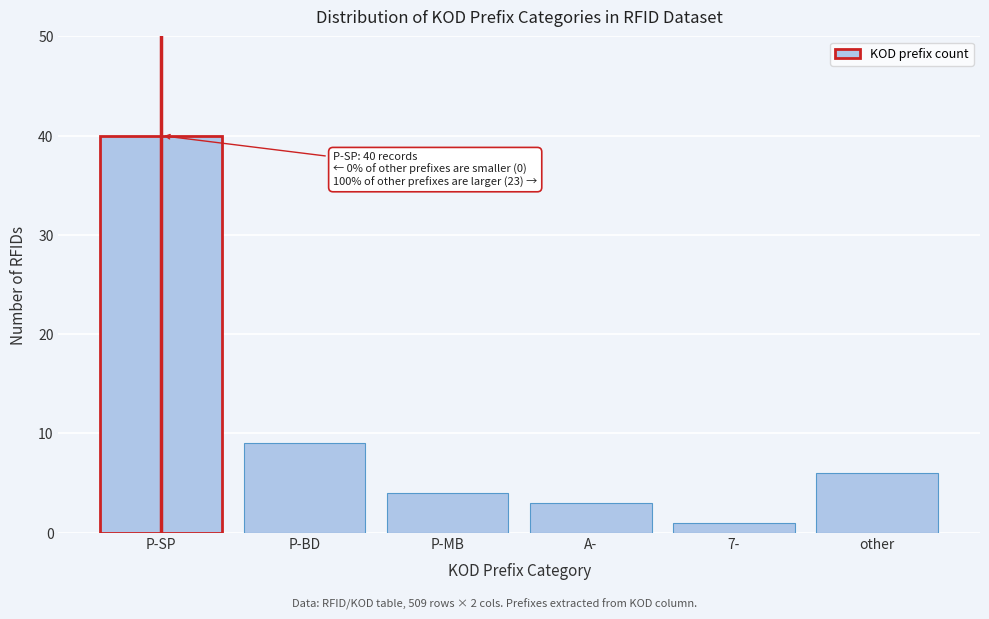

Reading right to left, transcribe all the data shown in this chart.

other=6	7-=1	A-=3	P-MB=4	P-BD=9	P-SP=40